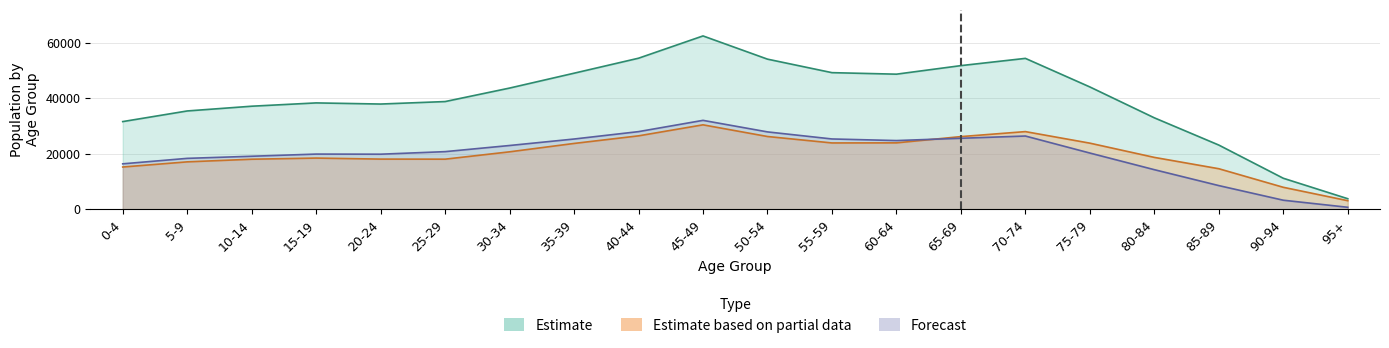

Which label corresponds to the smallest value in the chart?

95+